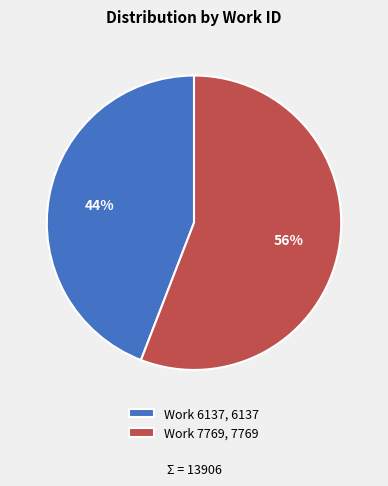

To the nearest percent, what is the difference between the Work 7769 and Work 6137 slice percentages?

12%